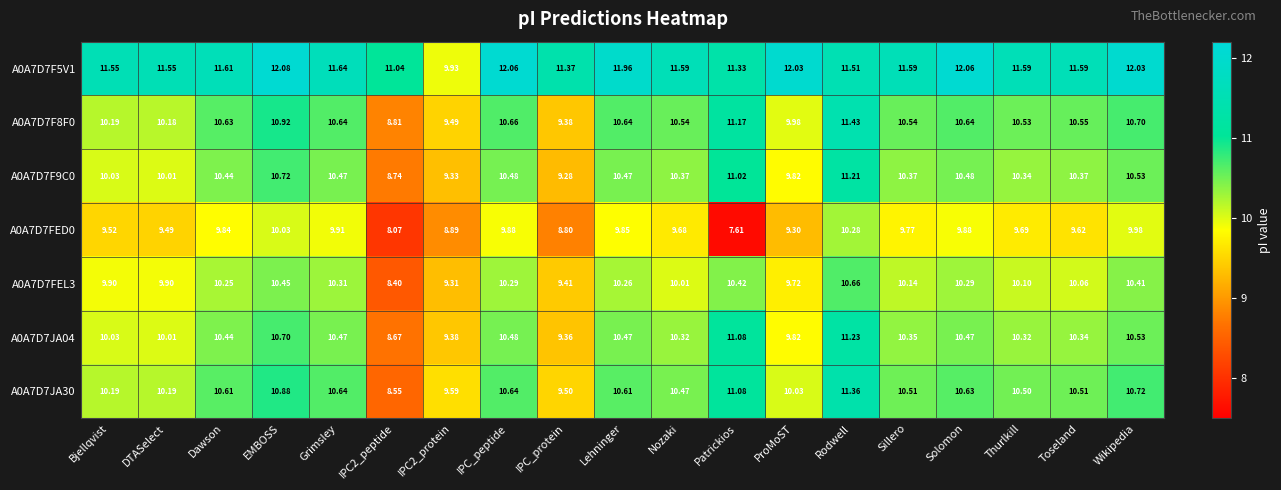

Count the number of data series in this chart.

7